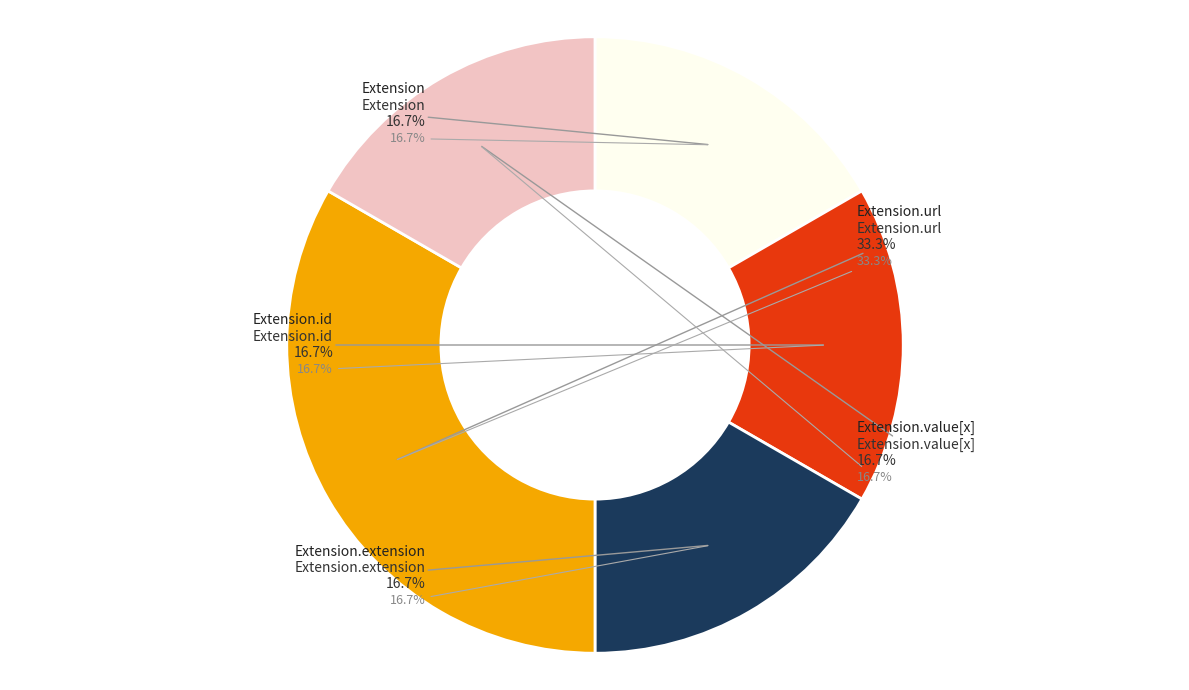

Which has a higher value, Extension.id or Extension.value[x]?

Extension.id